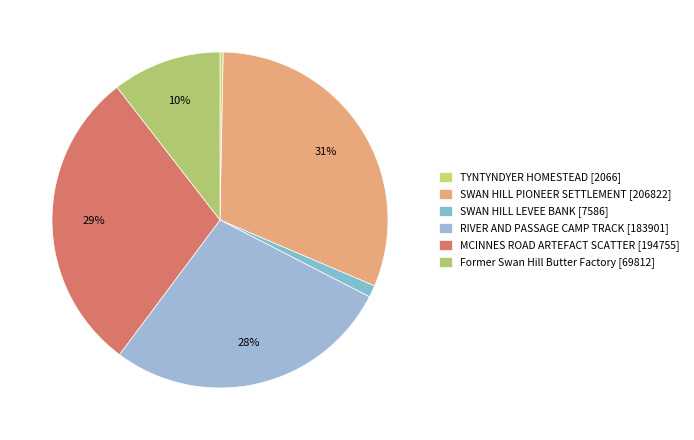

What is the change in value from MCINNES ROAD ARTEFACT SCATTER to Former Swan Hill Butter Factory?

-124943